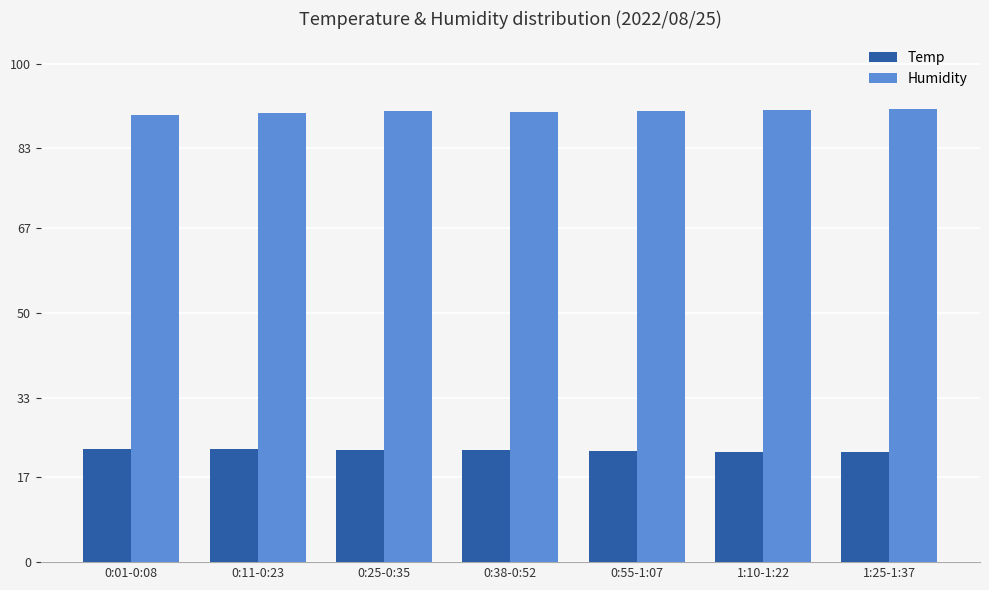

What is the average value of the Temp series?

22.4